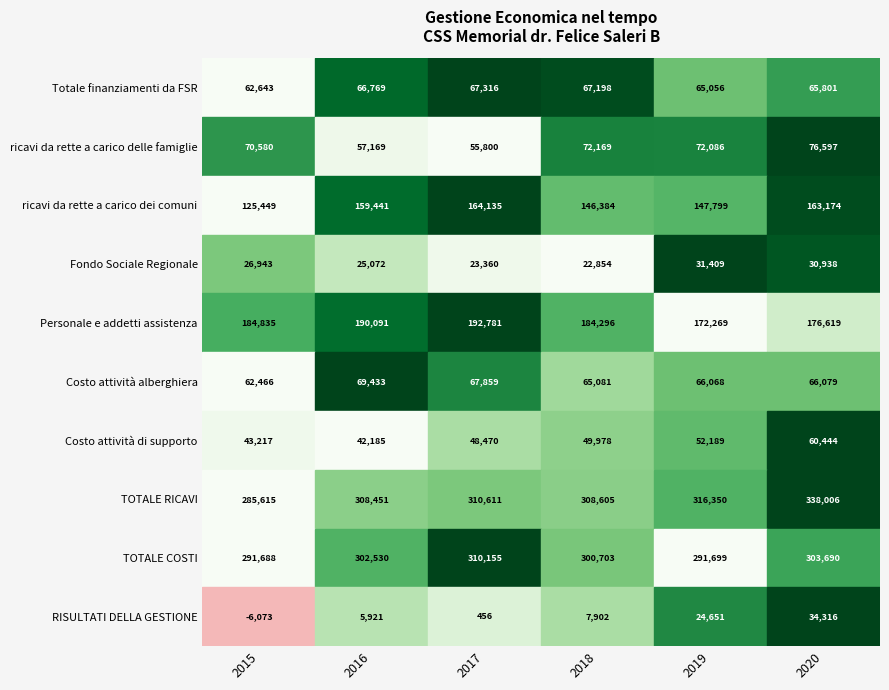

What is the highest value of the ricavi da rette a carico dei comuni series?

164135